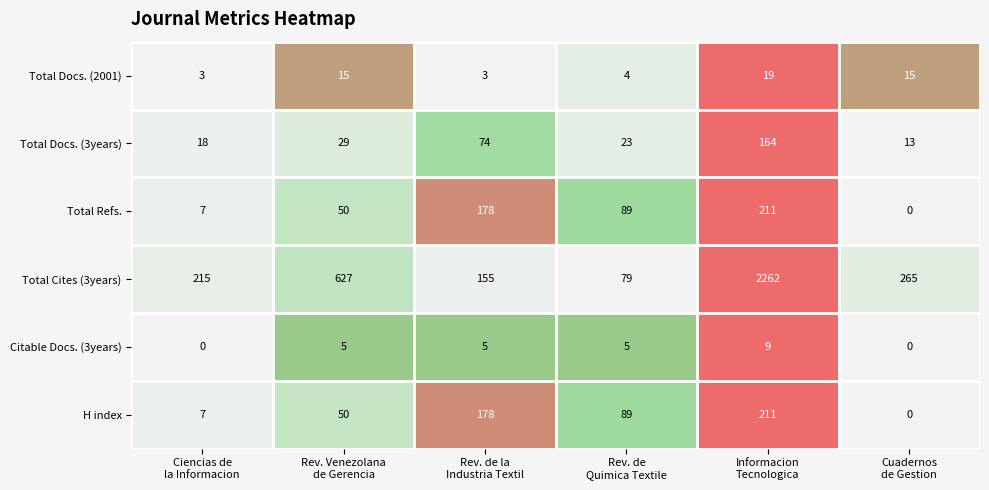

What is the average value of the Total Docs. (2001) series?

10